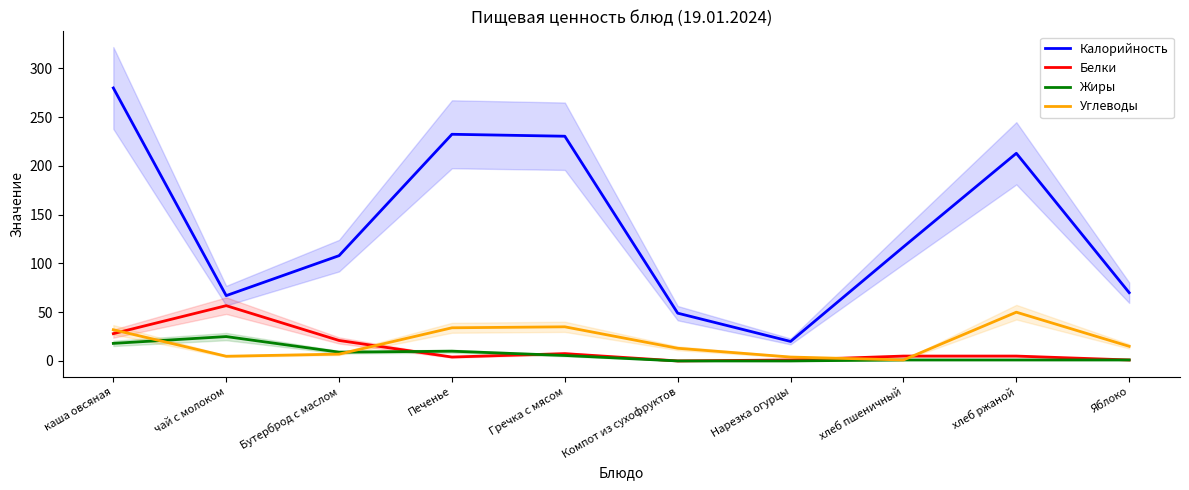

Between which two adjacent categories do Белки and Жиры first intersect?

Бутерброд с маслом and Печенье